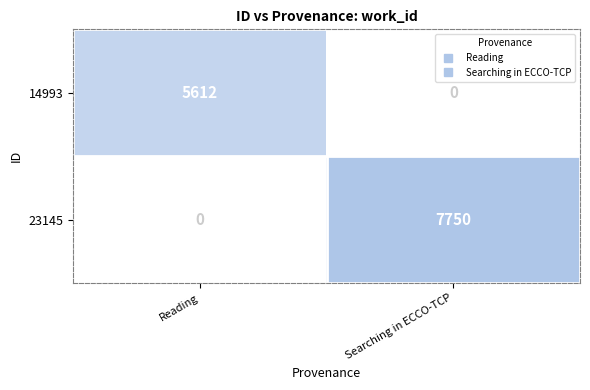

Is the value of 14993 at Reading greater than the value of 23145 at Reading?

Yes